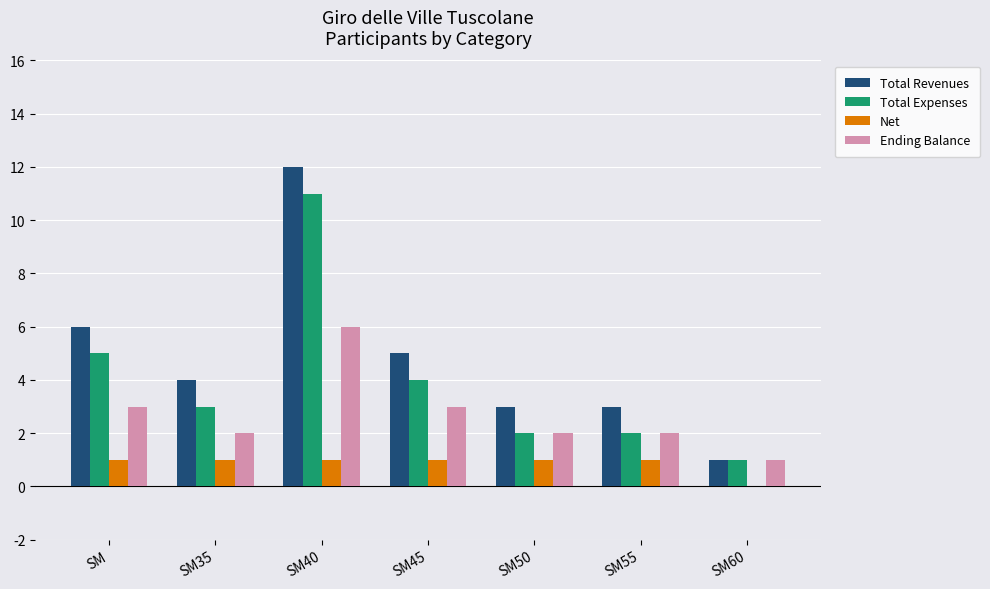

Which series has the widest spread of values?

Total Revenues